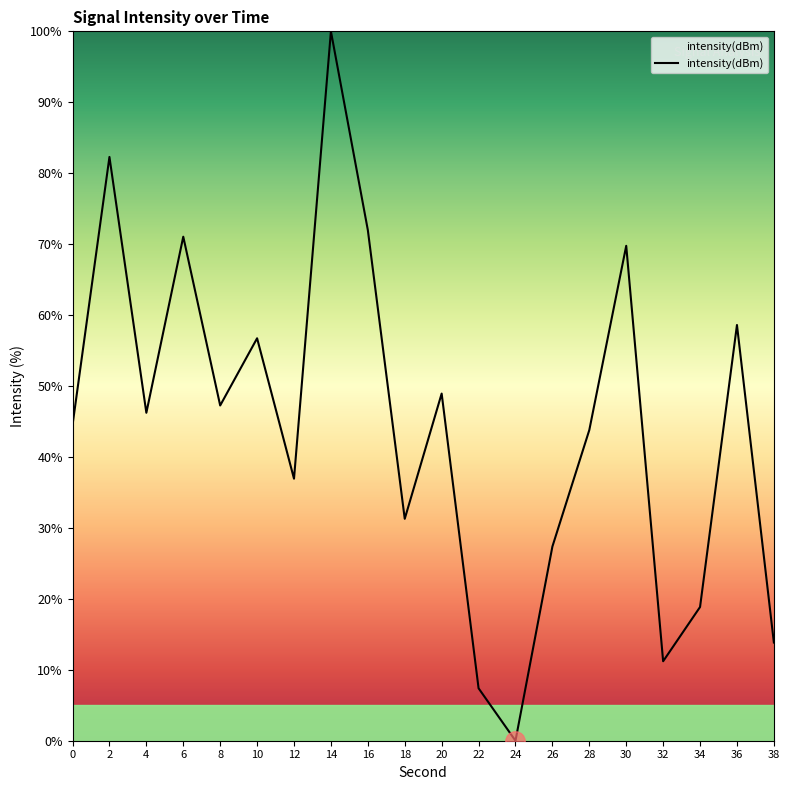

Approximately how many times larger is the value at 14 compared to 34?

5.3